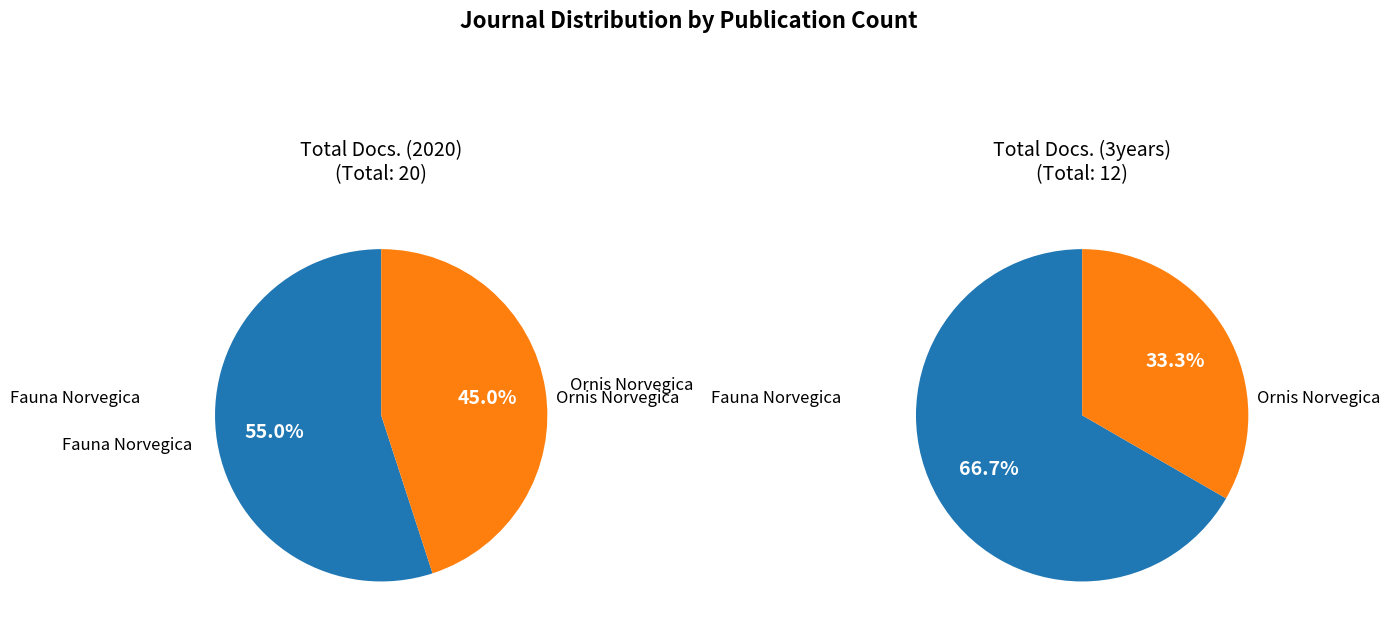

What percentage is the Fauna Norvegica slice, to the nearest percent?

67%